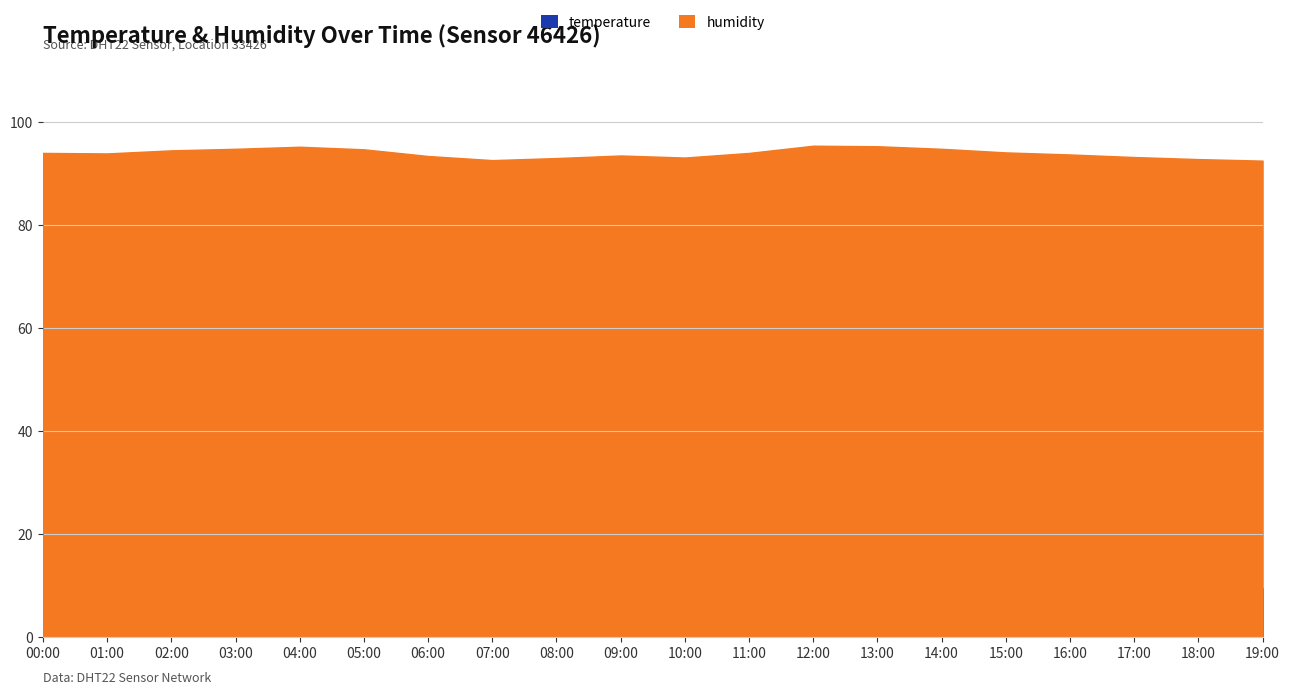

True or false: temperature and humidity cross at least once.

False